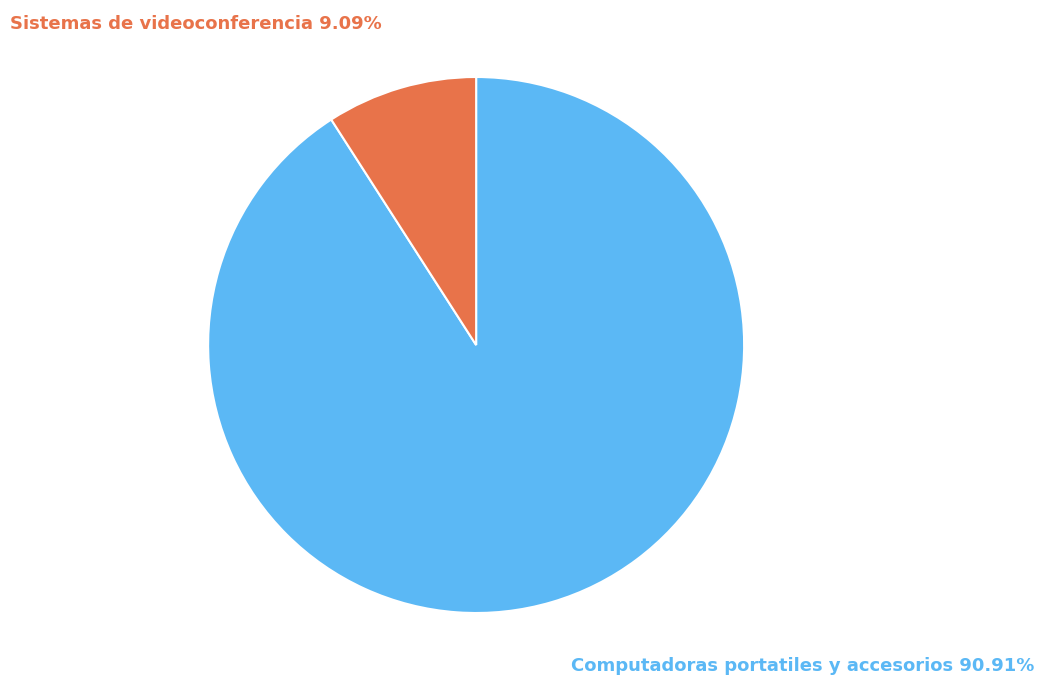

Which category has the smallest portion of the pie?

Sistemas de videoconferencia